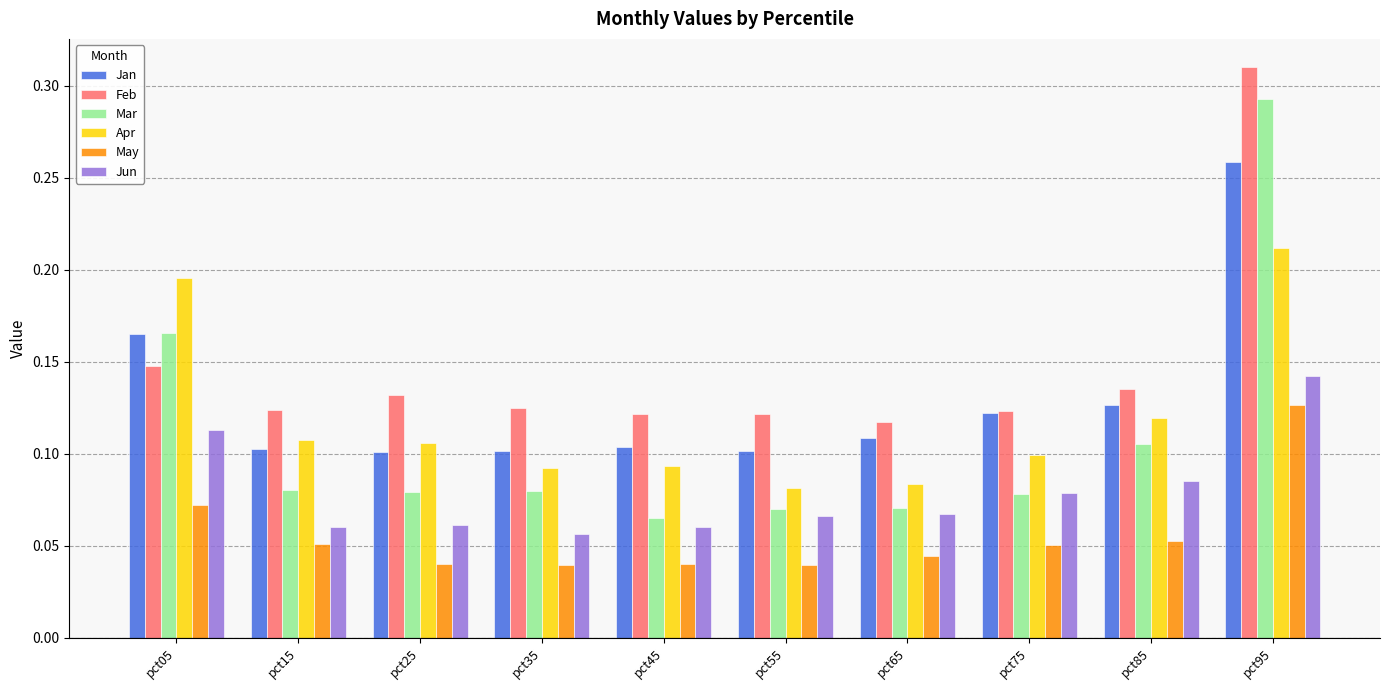

True or false: Feb has a value of 0.1 at pct95.

False